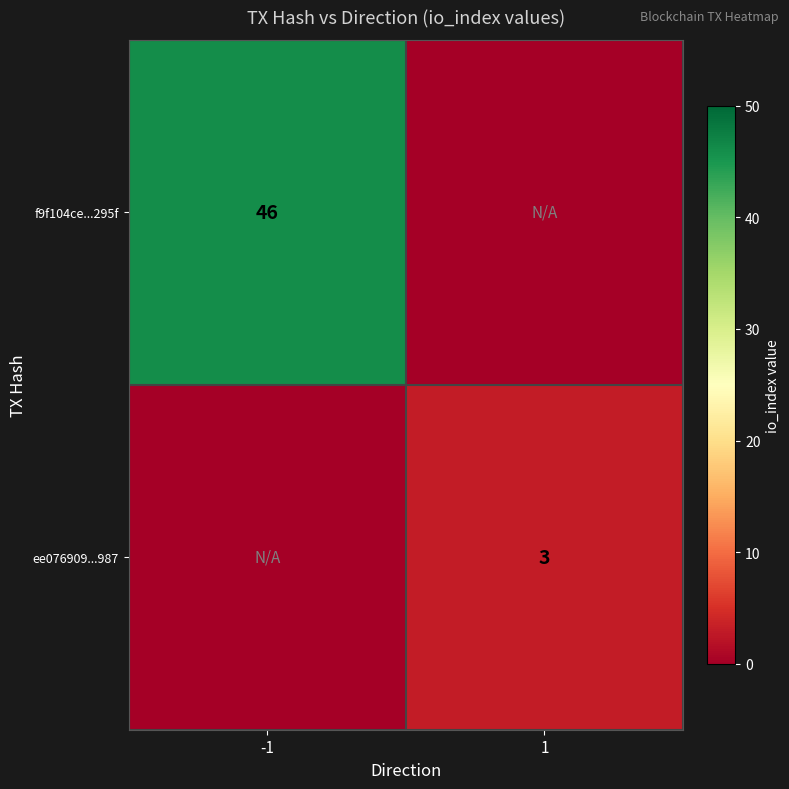

The value of f9f104ce...295f at -1 is 20. True or false?

False